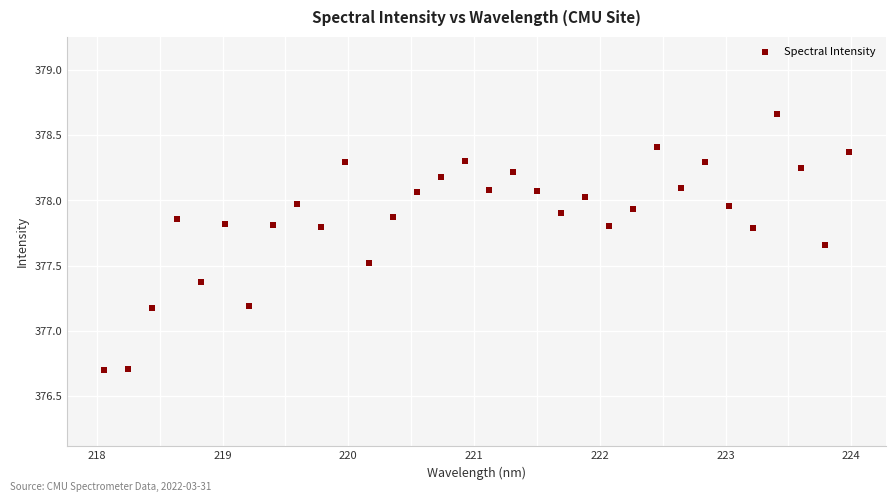

What is the range of Y values (max minus min)?

2.0